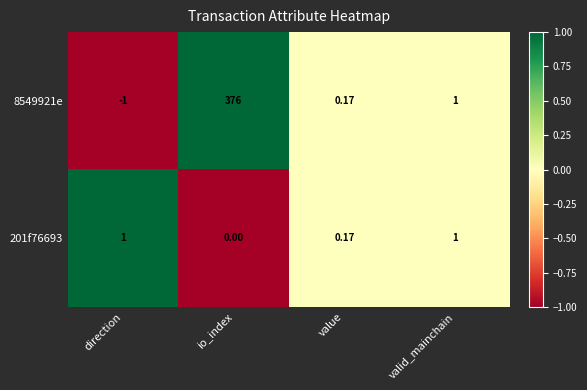

At which category is the sum across all series the highest?

io_index